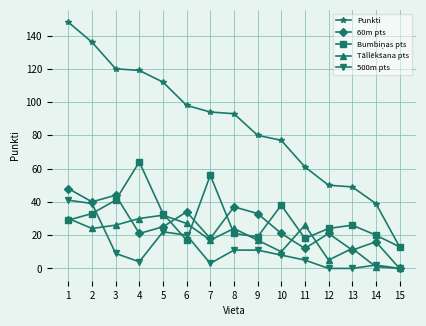

Which series has the largest total across all categories?

Punkti